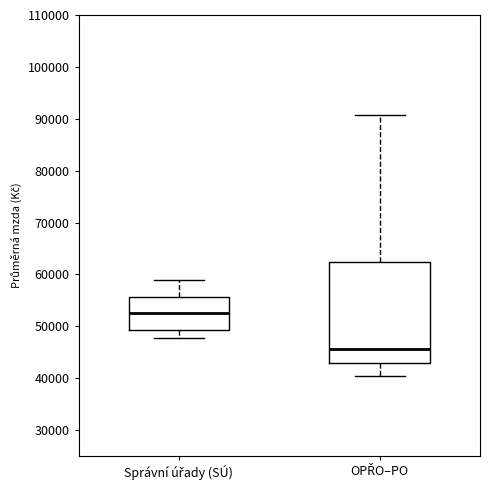

Where does the median line of the box for Správní úřady (SÚ) sit on the y-axis? The values are not printed on the chart, so give them approximately, as read against the axis.

53000